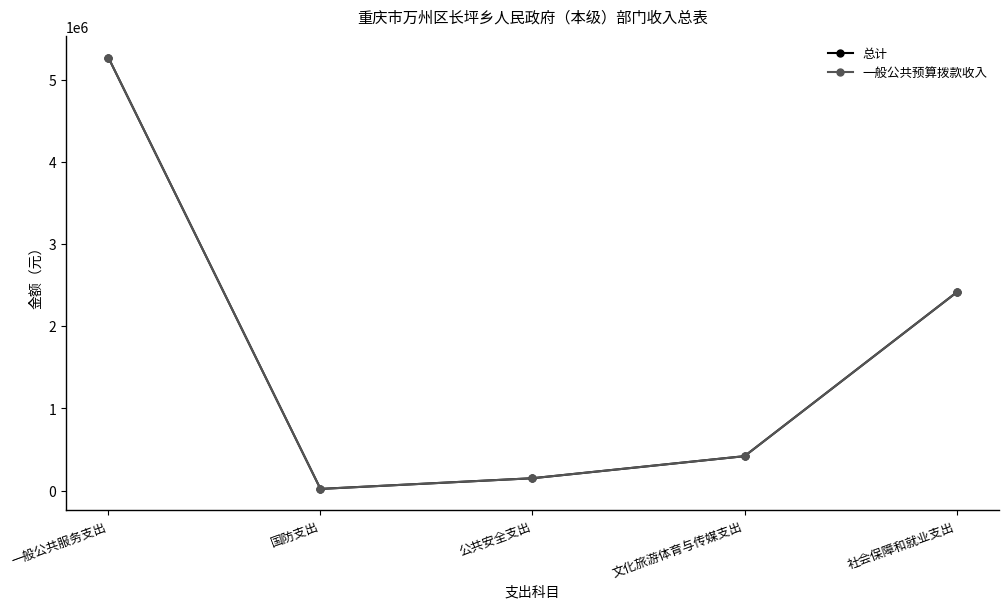

Is this an area chart (filled region under the line)?

No